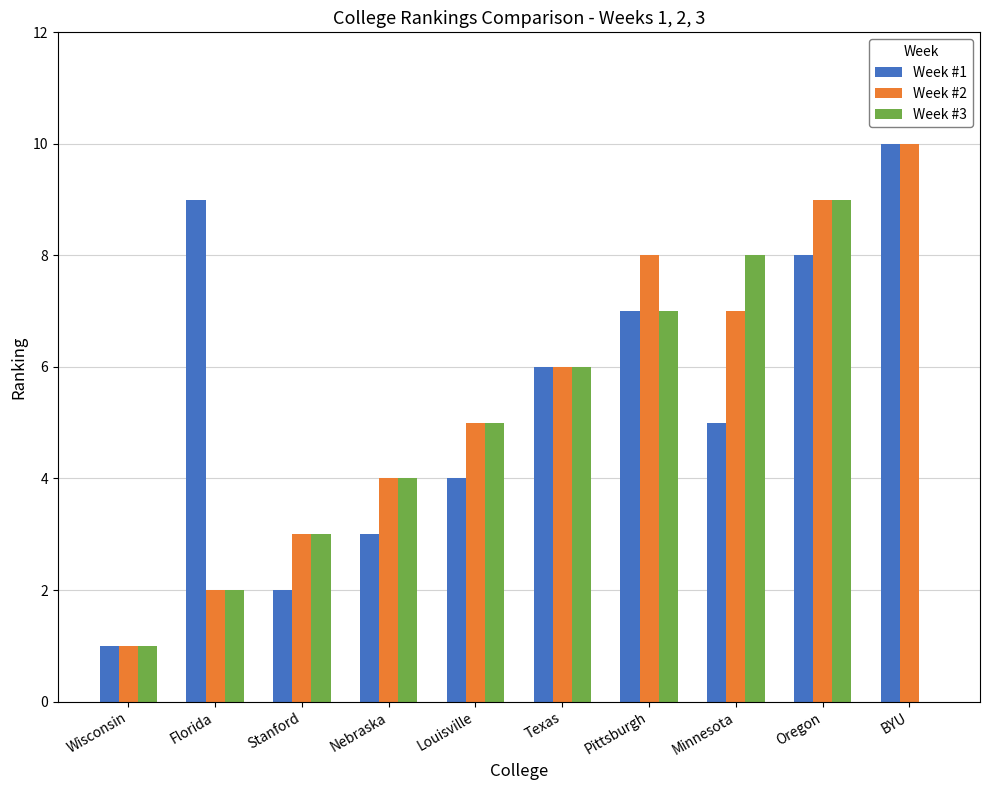

What is the maximum value shown in the chart?

10